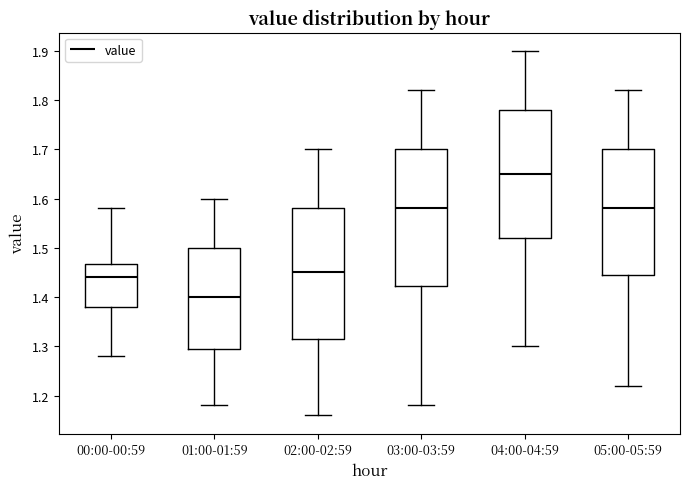

Which box's median line is the highest?

04:00-04:59